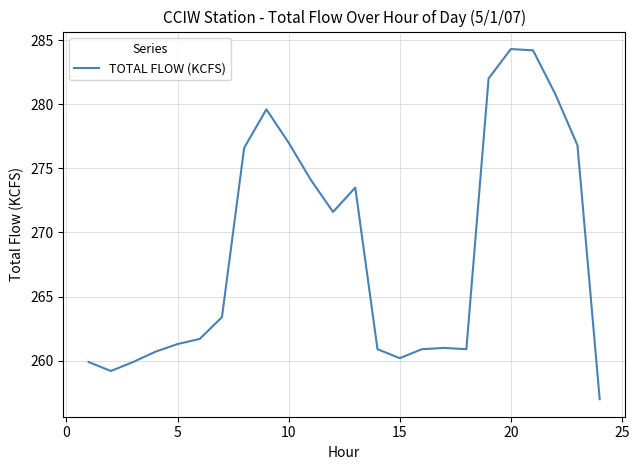

How many lines are shown in the chart?

1